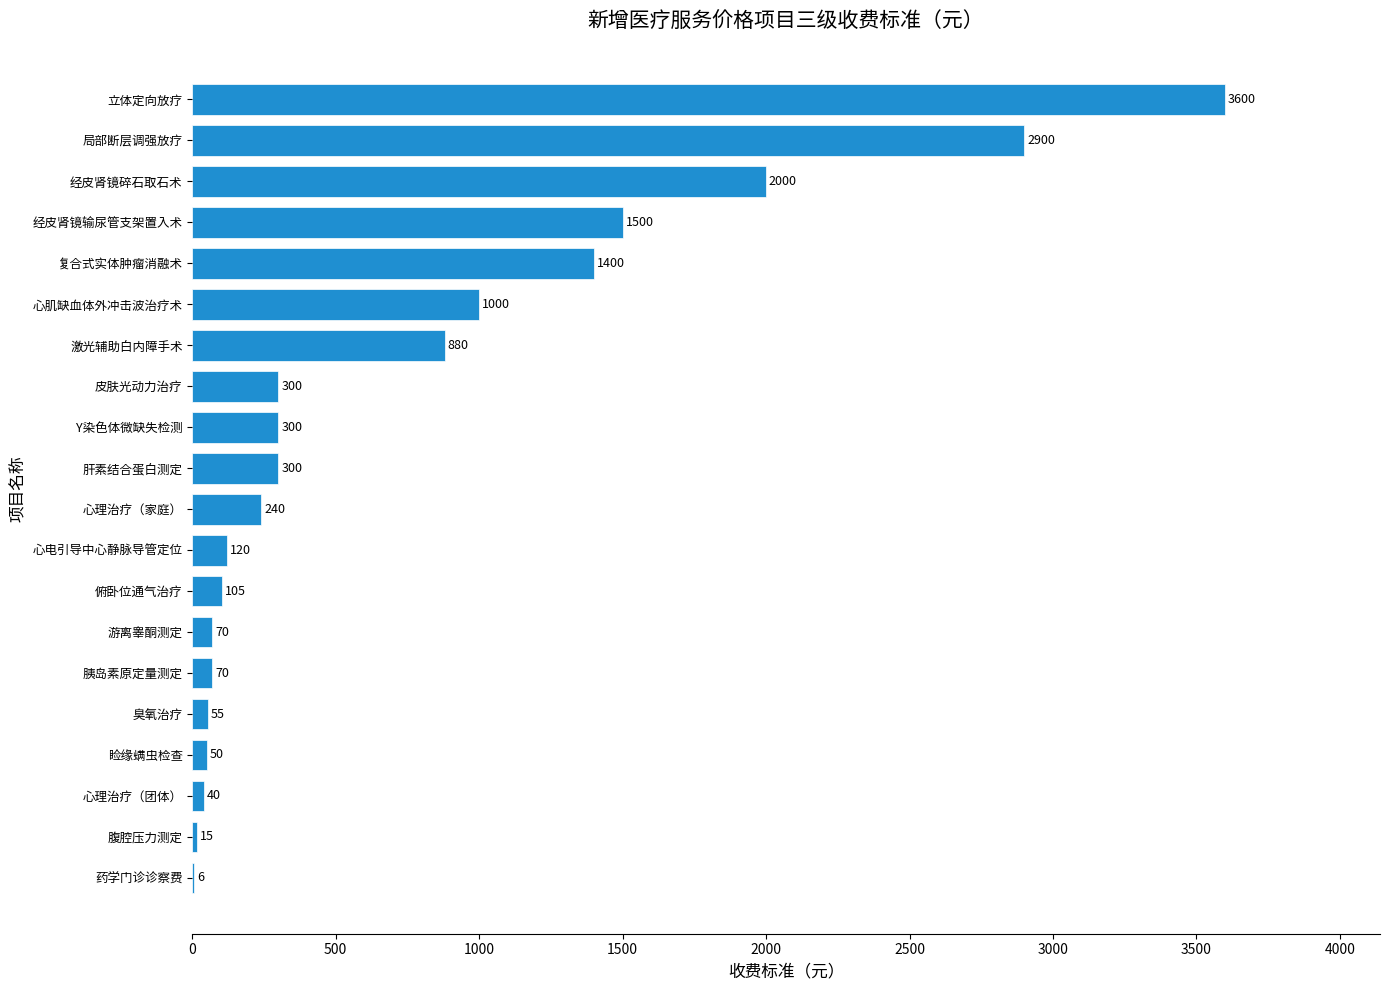

Reading bottom to top, extract all data points from this chart.

药学门诊诊察费=6	腹腔压力测定=15	心理治疗（团体）=40	睑缘螨虫检查=50	臭氧治疗=55	胰岛素原定量测定=70	游离睾酮测定=70	俯卧位通气治疗=105	心电引导中心静脉导管定位=120	心理治疗（家庭）=240	肝素结合蛋白测定=300	Y染色体微缺失检测=300	皮肤光动力治疗=300	激光辅助白内障手术=880	心肌缺血体外冲击波治疗术=1000	复合式实体肿瘤消融术=1400	经皮肾镜输尿管支架置入术=1500	经皮肾镜碎石取石术=2000	局部断层调强放疗=2900	立体定向放疗=3600